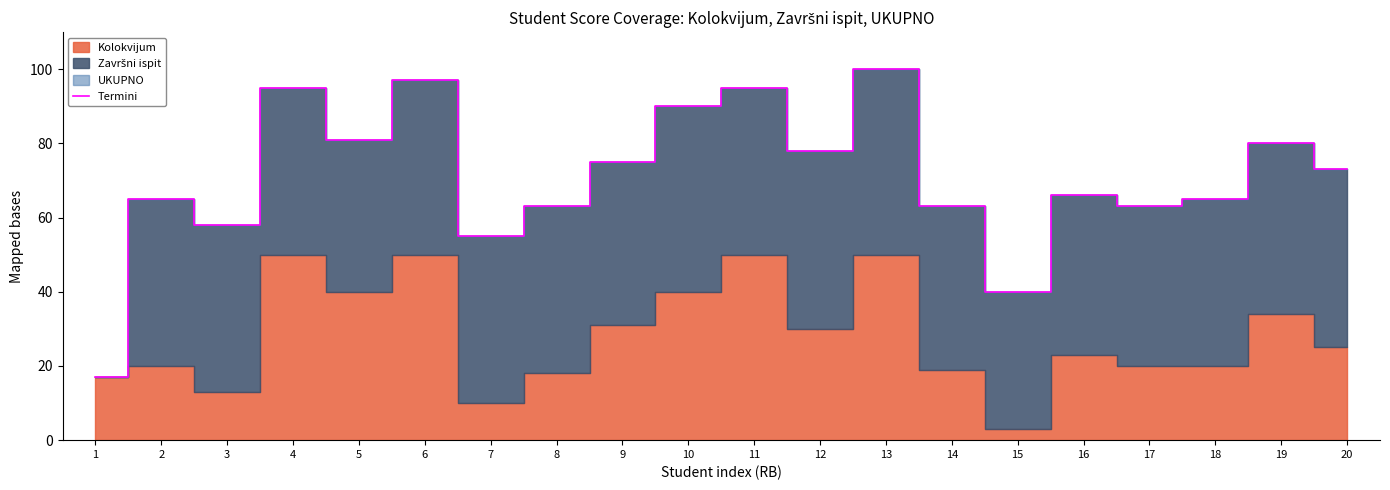

How many lines are shown in the chart?

1